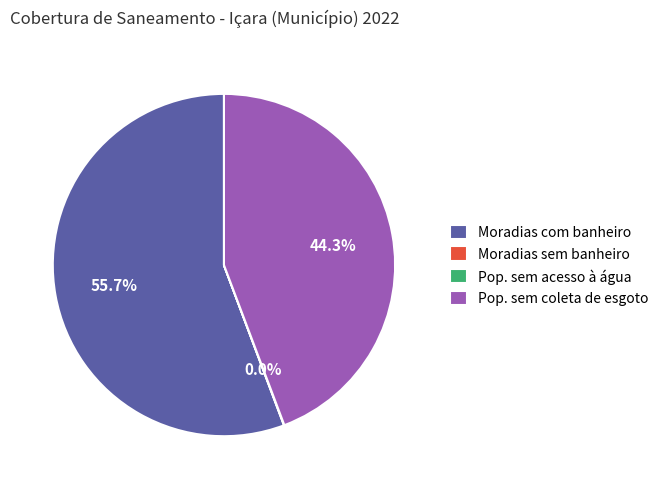

What is the largest slice in the pie chart?

Moradias com banheiro